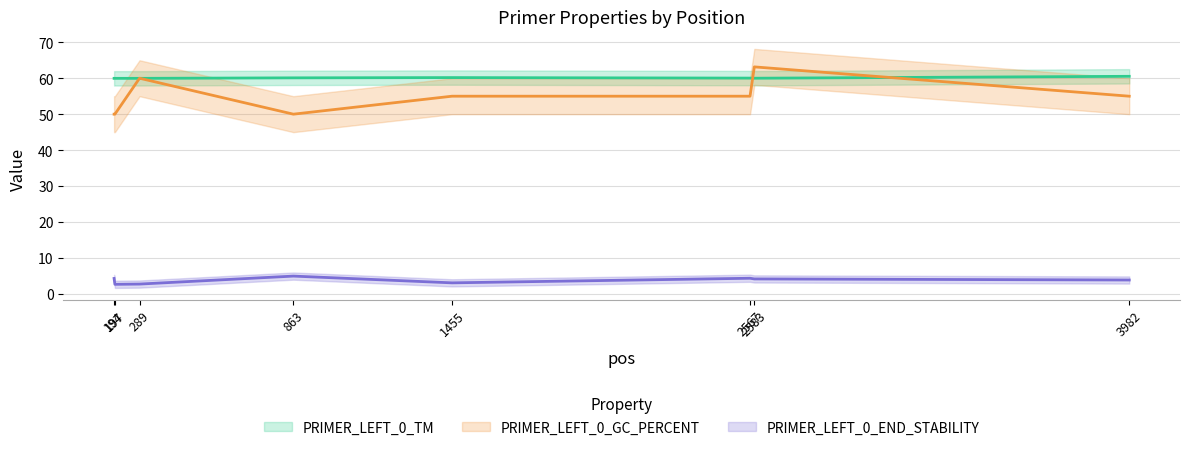

What is the difference between the PRIMER_LEFT_0_TM values at 2583 and 1455?

0.2